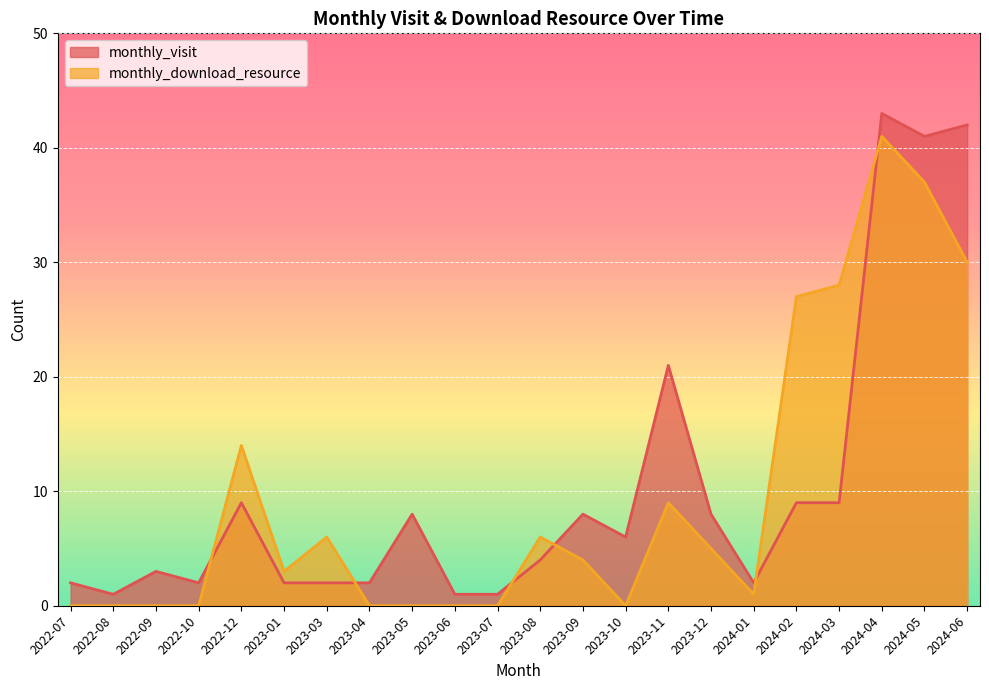

List the series in order of their overall mean, highest first.

monthly_visit, monthly_download_resource